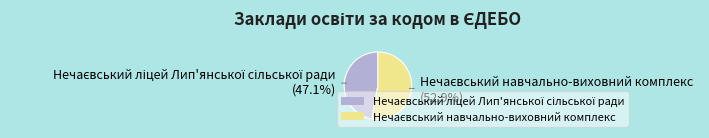

Does any single category account for the majority?

Yes